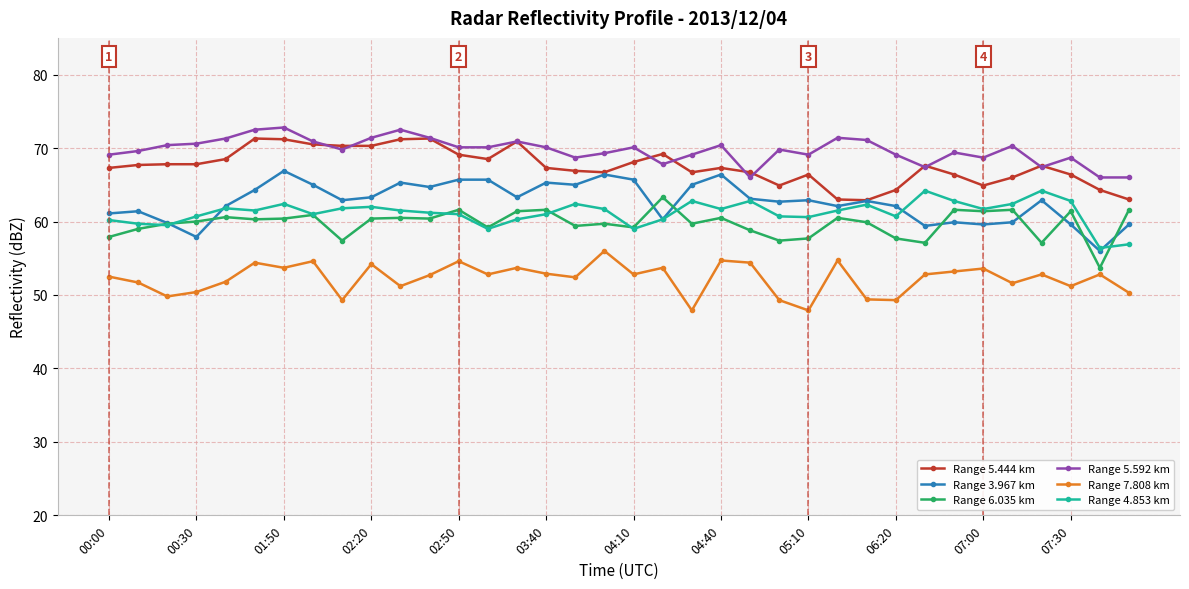

What is the value of the Range 6.035 km point at the 28th from the left?

57.7